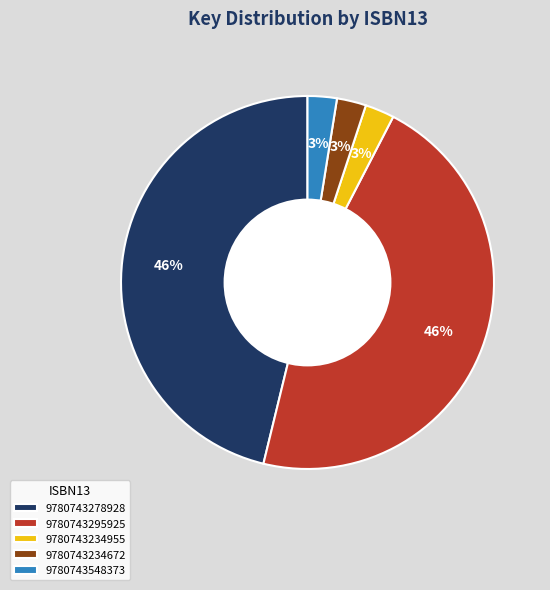

What percentage is the 9780743548373 slice, to the nearest percent?

3%